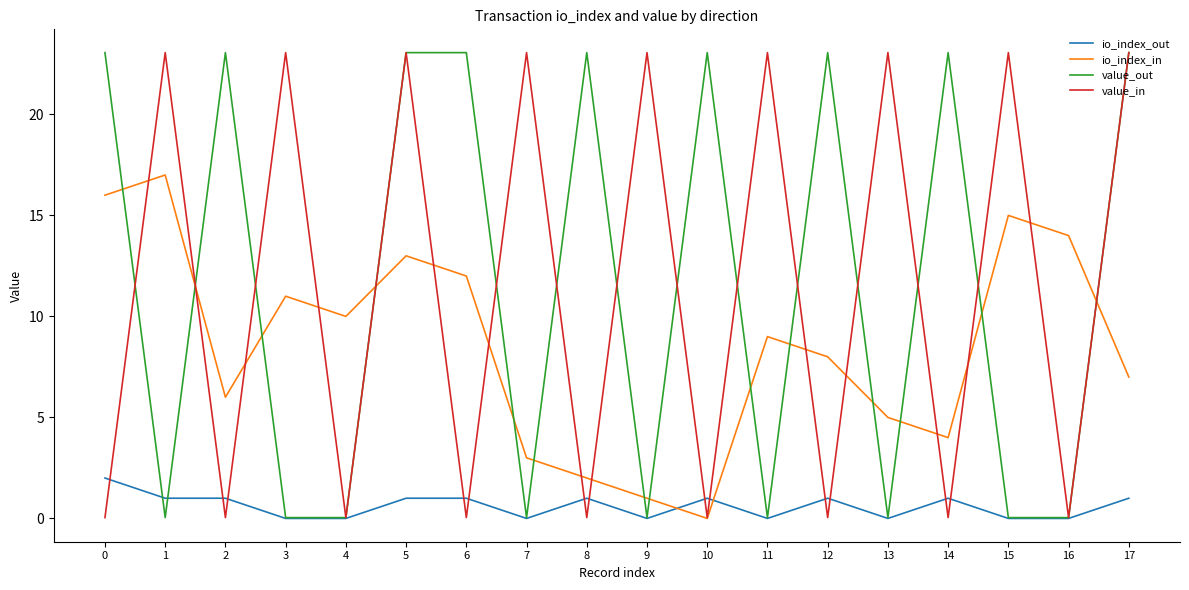

How many values in the value_in series exceed 23?

9